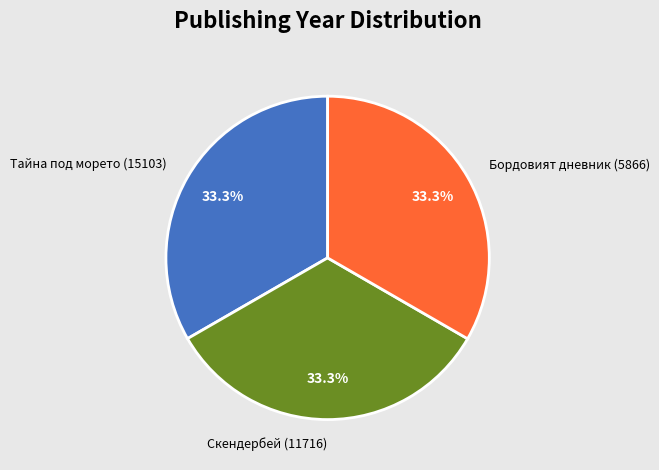

What percentage is the Скендербей (11716) slice, to the nearest percent?

33%